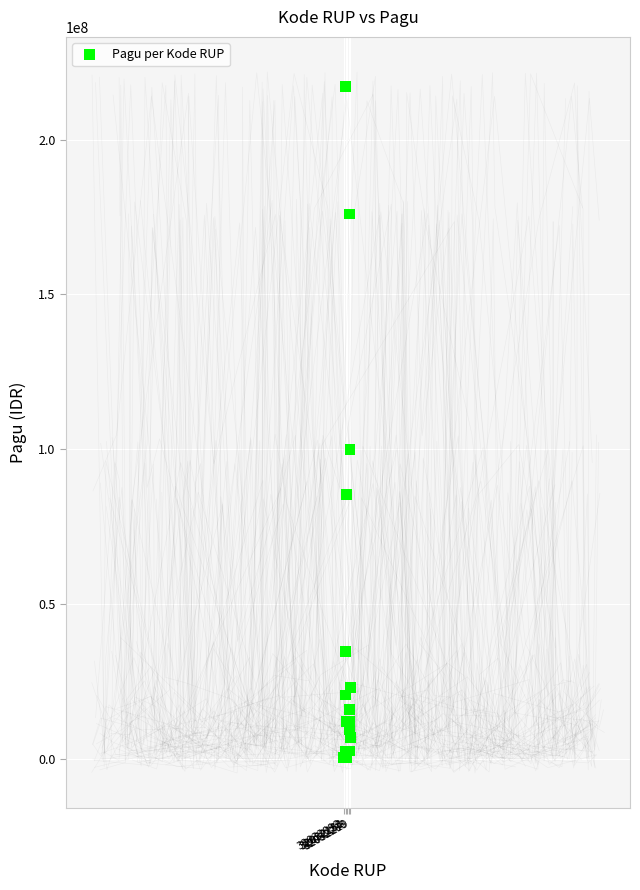

What Y value in the scatter plot is closest to 108800000?

99958000